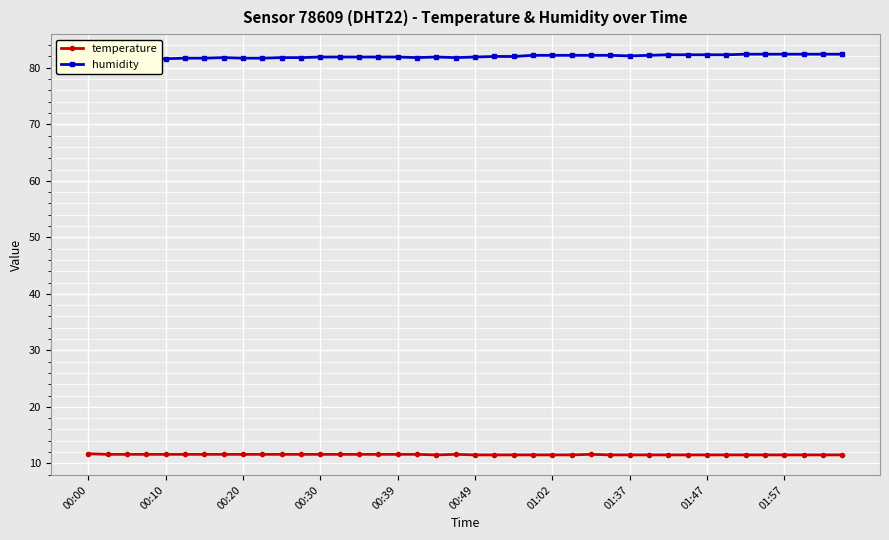

The temperature series shows 15.6 at 01:02. True or false?

False